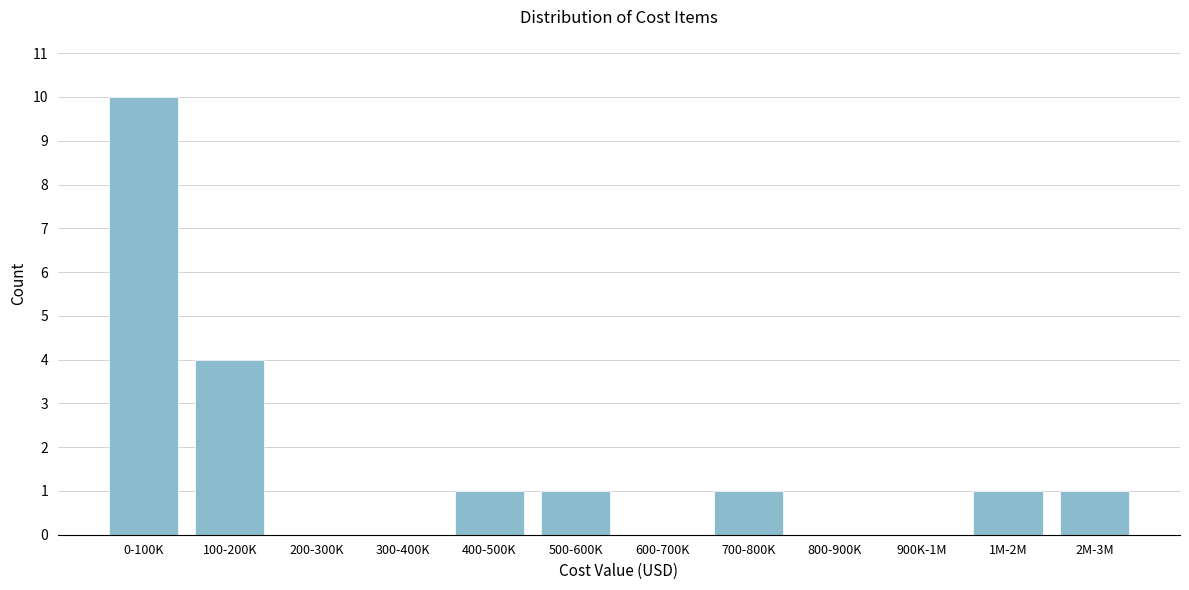

Reading left to right, list all the values displayed in this chart.

0-100K=10	100-200K=4	200-300K=0	300-400K=0	400-500K=1	500-600K=1	600-700K=0	700-800K=1	800-900K=0	900K-1M=0	1M-2M=1	2M-3M=1